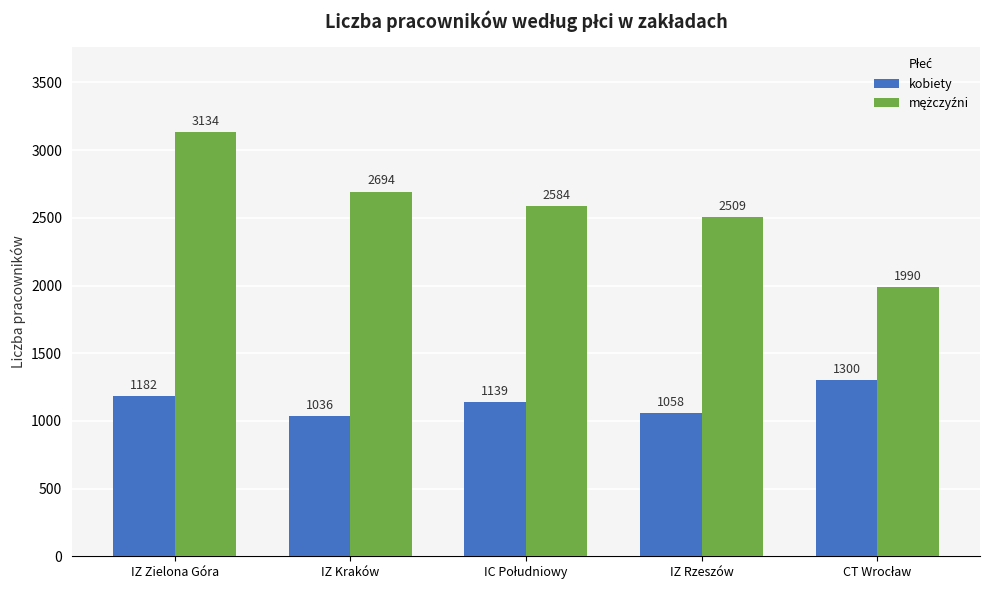

What value does the kobiety series have at IZ Kraków?

1036